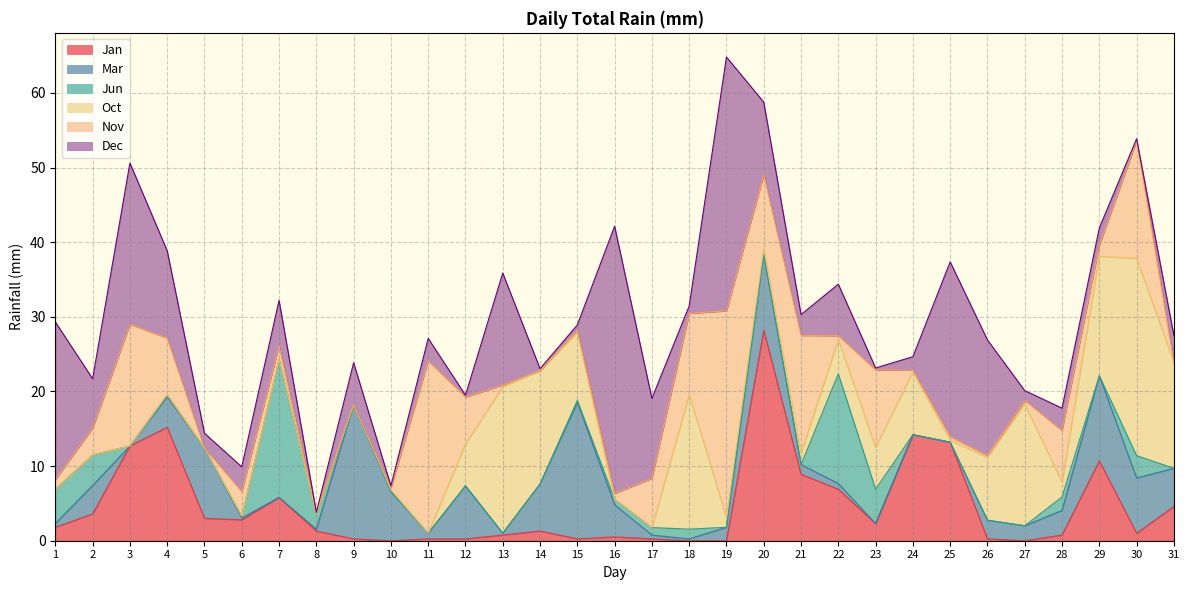

How many lines are shown in the chart?

6